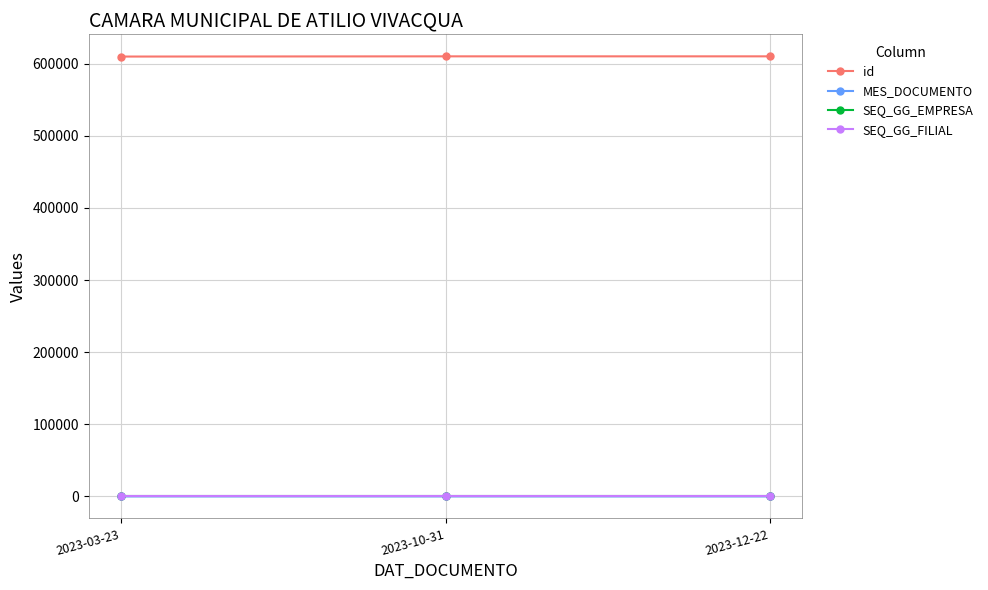

Is this an area chart (filled region under the line)?

No